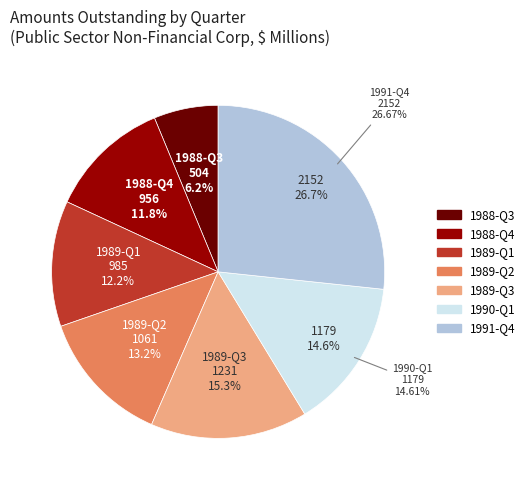

True or false: 1988-06 accounts for 9% of the total.

False